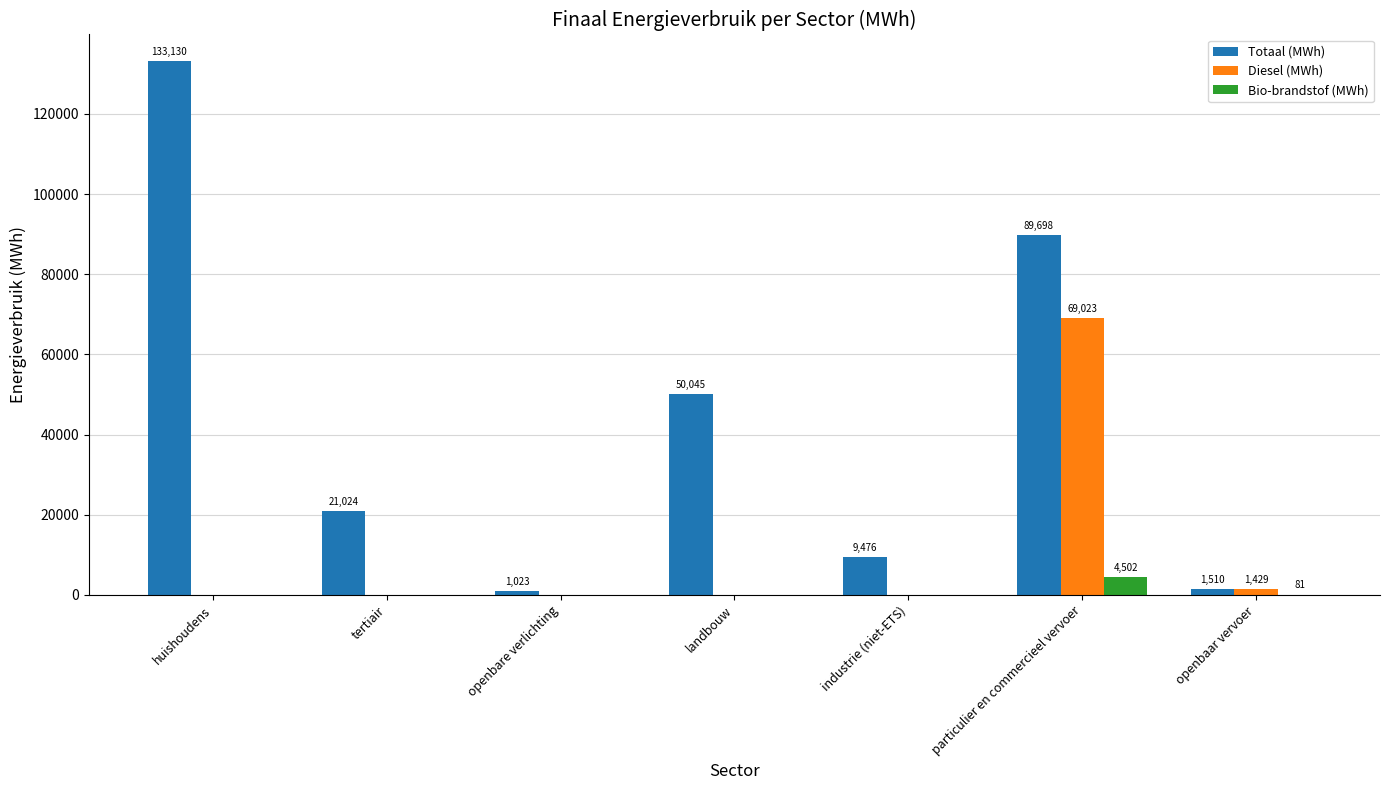

Between huishoudens and tertiair, which series saw the biggest shift?

Totaal (MWh)